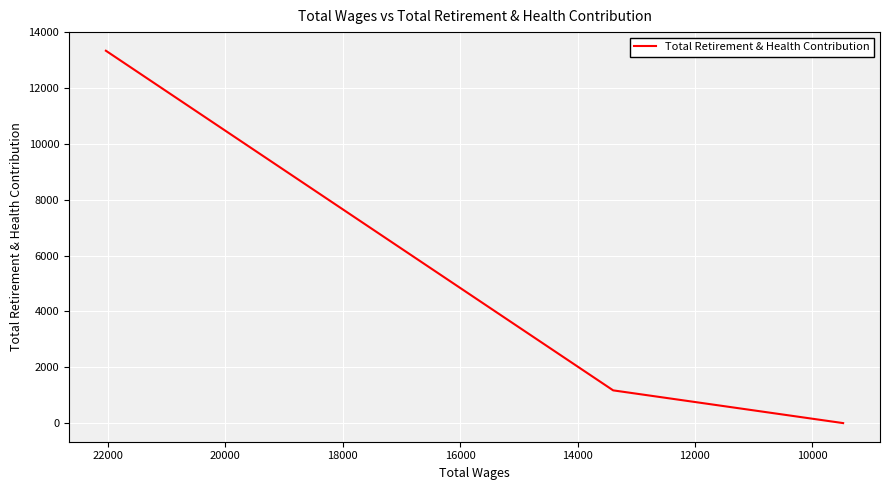

How many positive values are there?

2